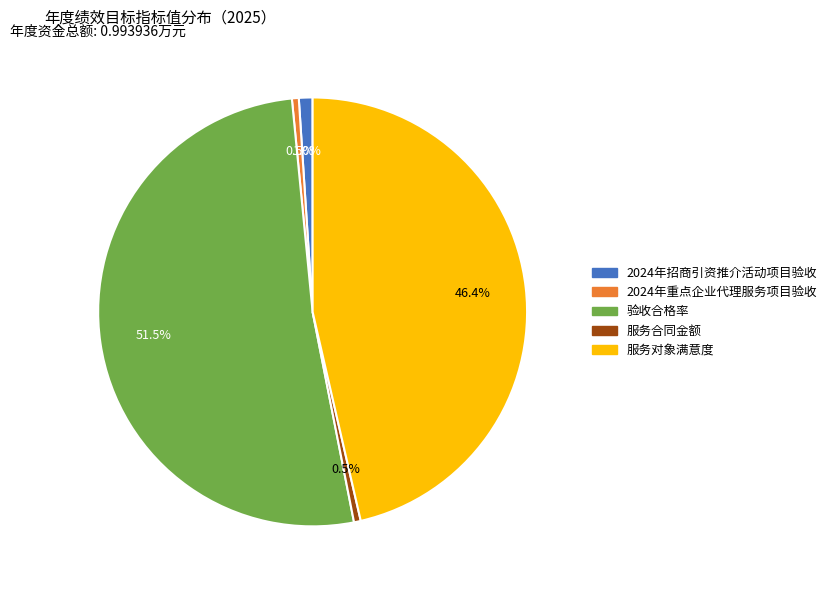

Is there a majority slice in this chart?

Yes